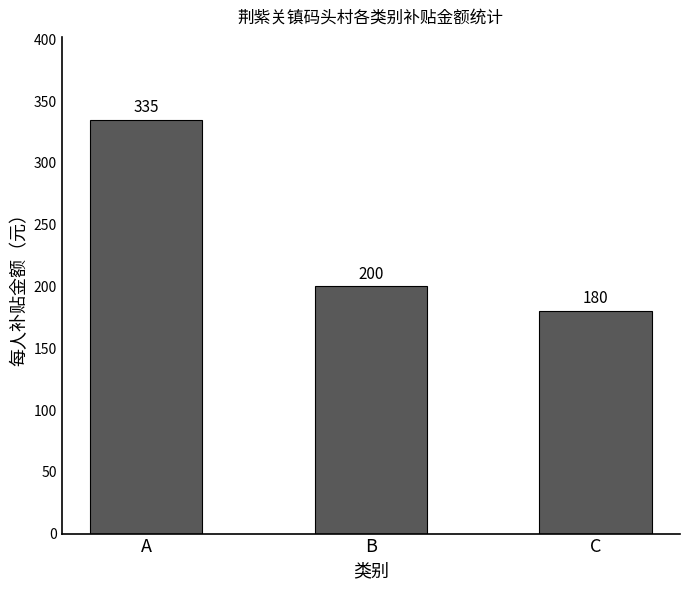

Read the value at A, to the nearest 50.

350